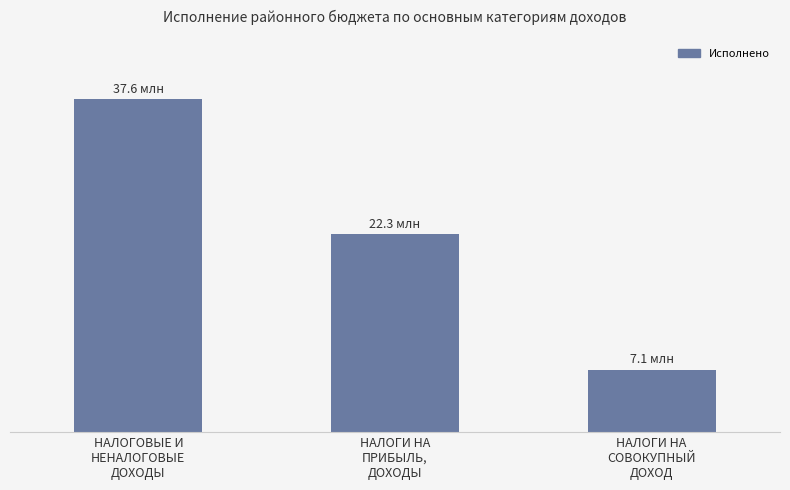

What is the label of the 1st bar from the right?

НАЛОГИ НА
СОВОКУПНЫЙ
ДОХОД